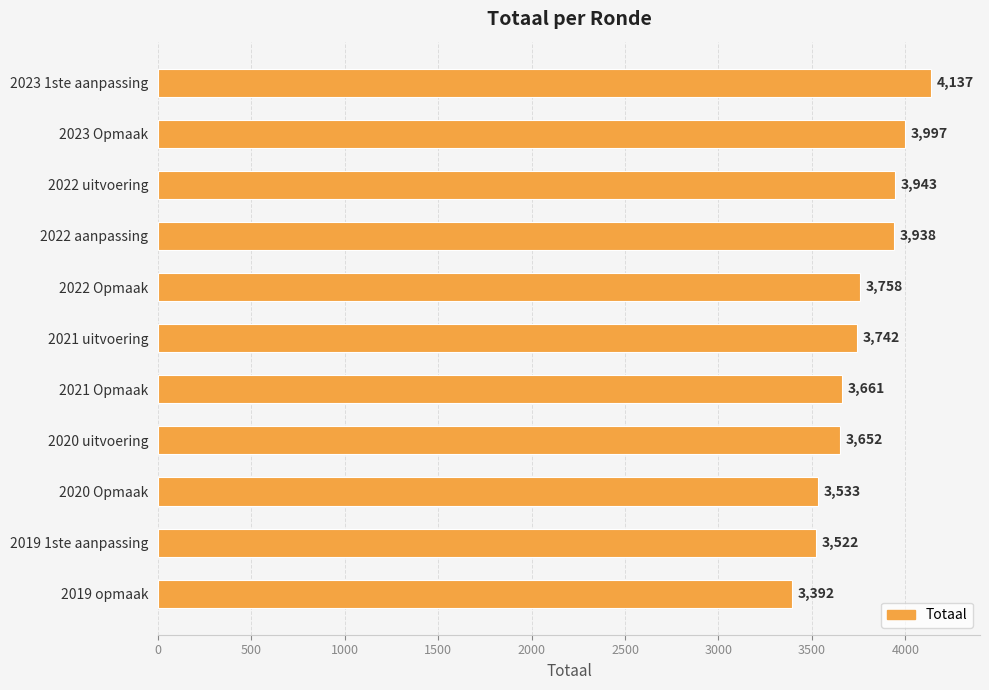

What is the label of the 11th bar from the top?

2019 opmaak